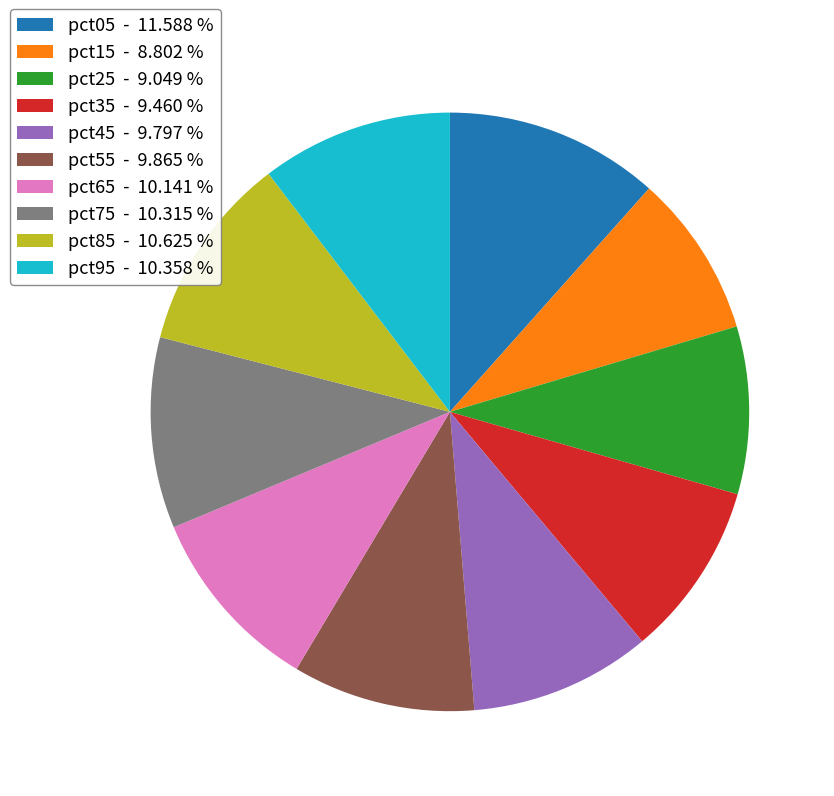

Which has a higher value, pct45 - 9.797 % or pct15 - 8.802 %?

pct45 - 9.797 %